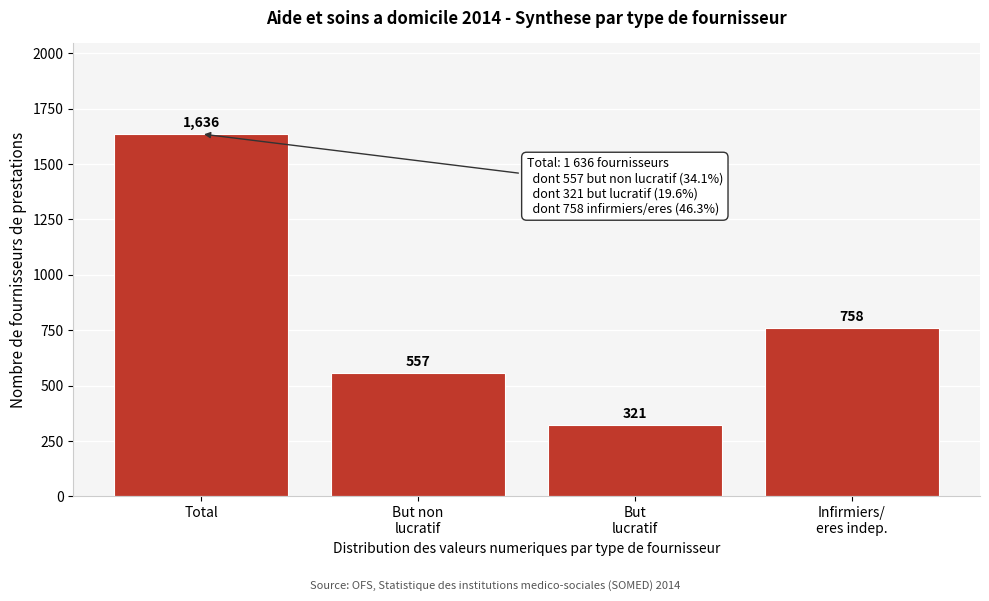

Reading left to right, what are all the values shown in this chart?

1636	557	321	758